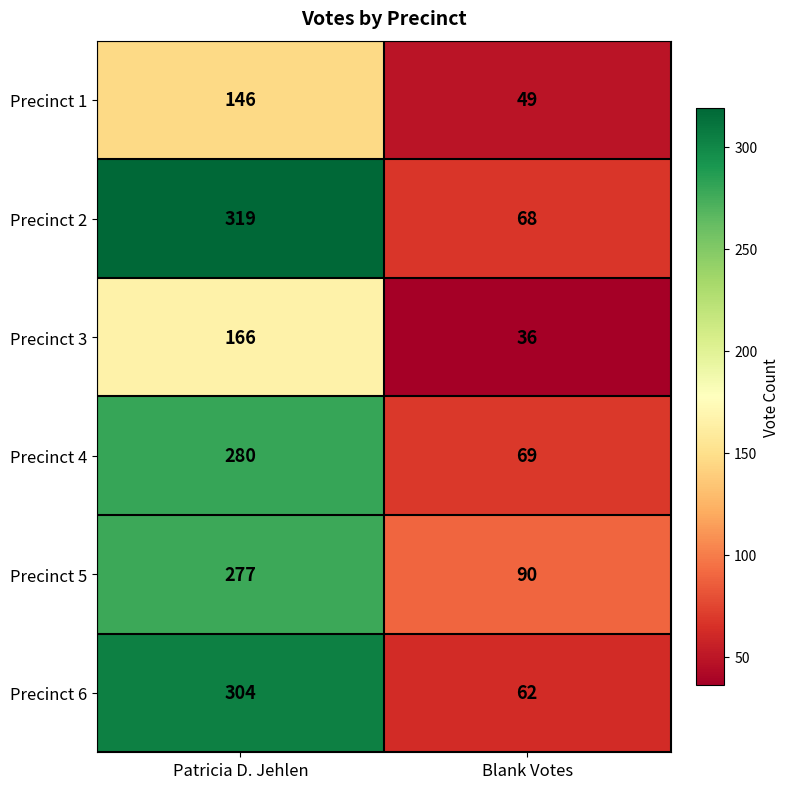

What is the average value of the Precinct 6 series?

183